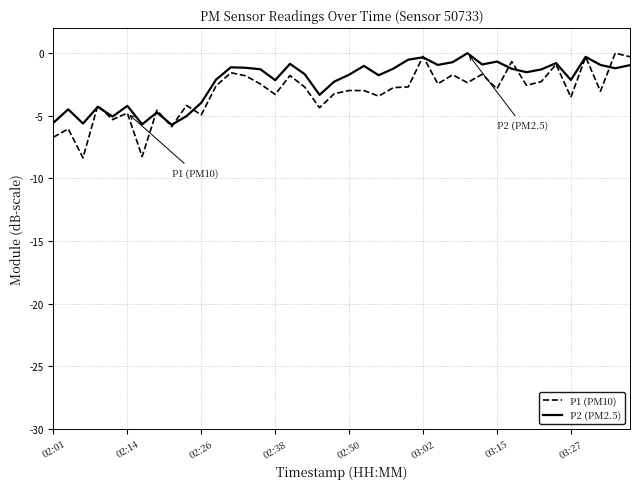

True or false: P2 (PM2.5) and P1 (PM10) intersect in this chart.

True